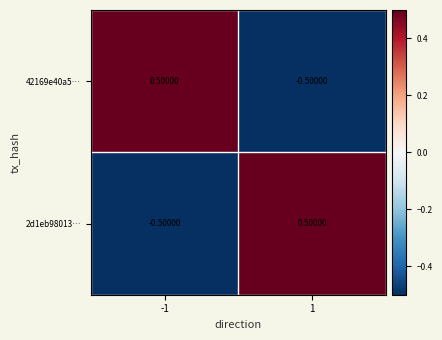

List the labels in order of 42169e40a5… value, largest first.

-1, 1